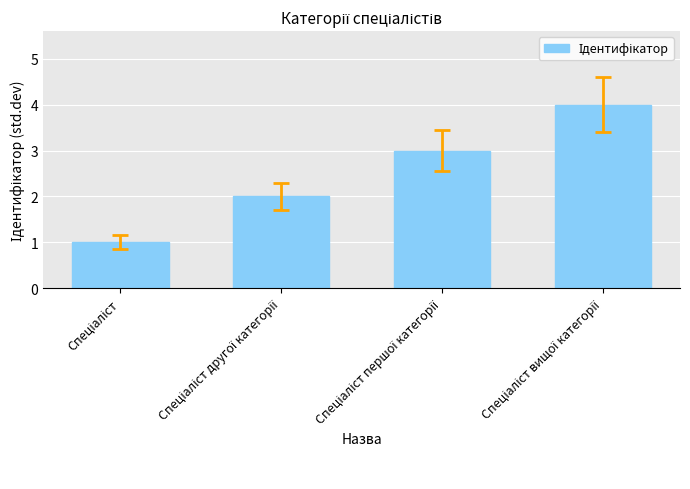

How many distinct data groups are displayed?

1